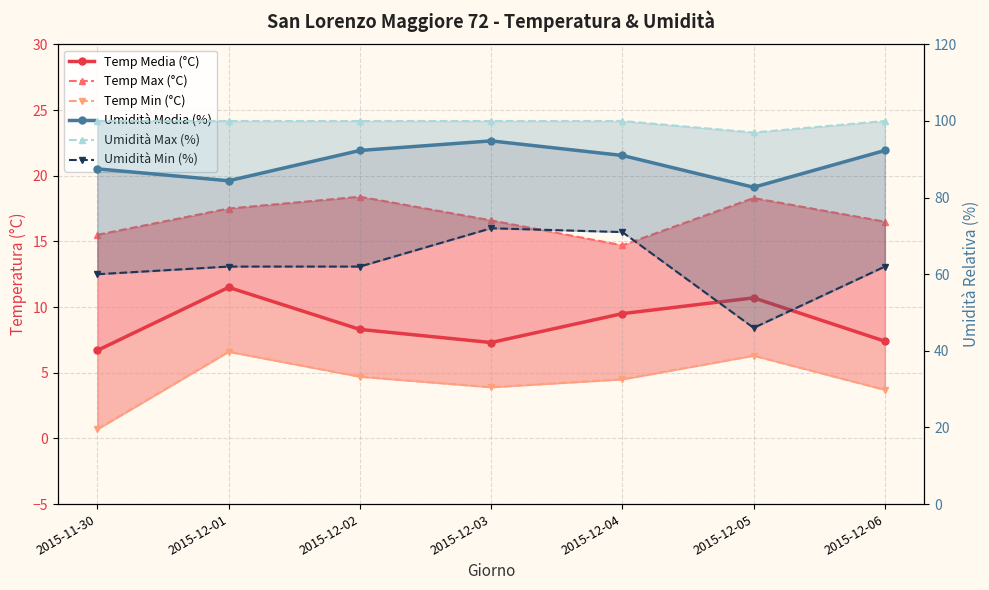

At how many categories does at least one series exceed 3?

7